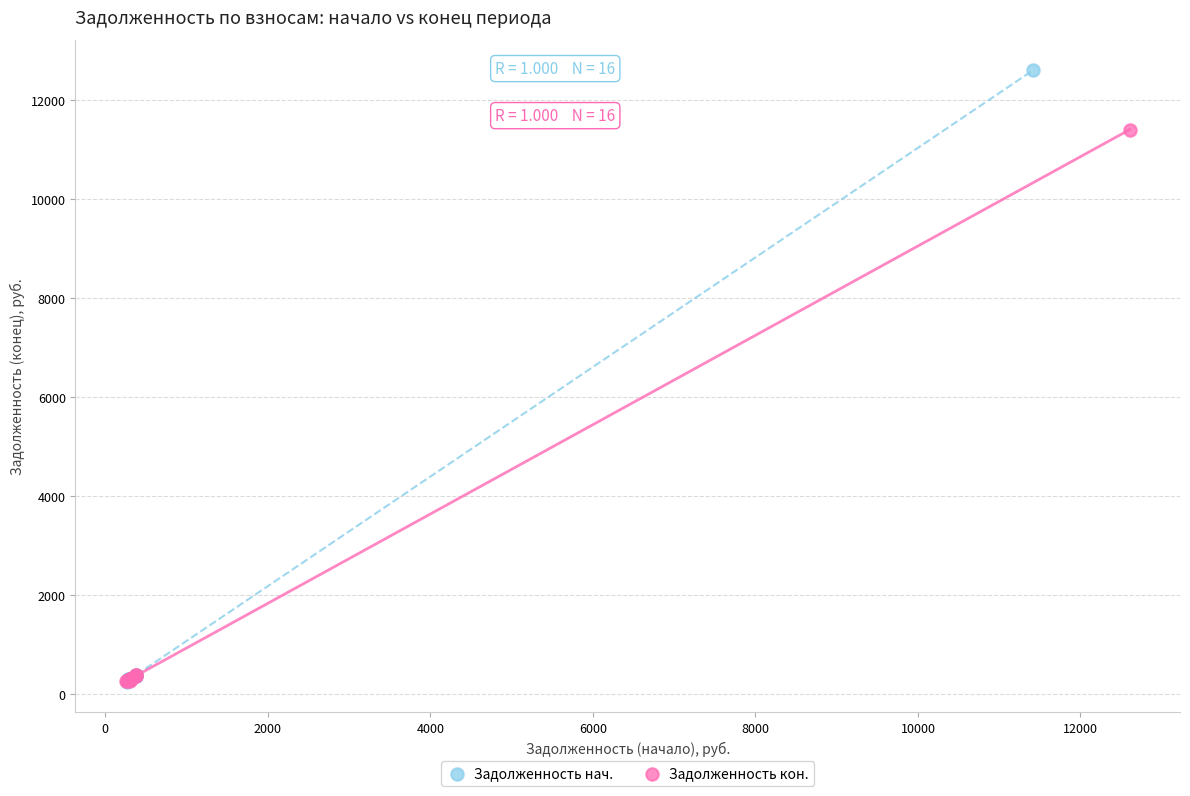

Which series has the widest spread of Y values?

Задолженность нач.